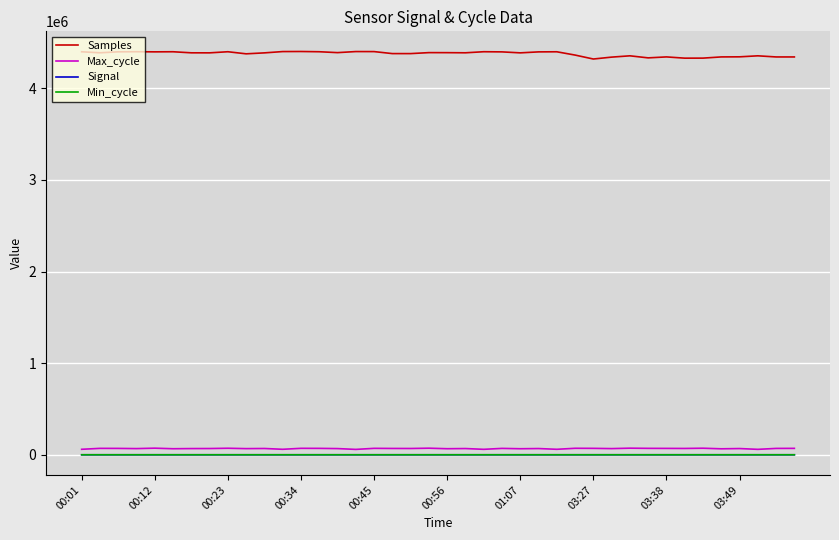

Which series has the widest spread of values?

Samples